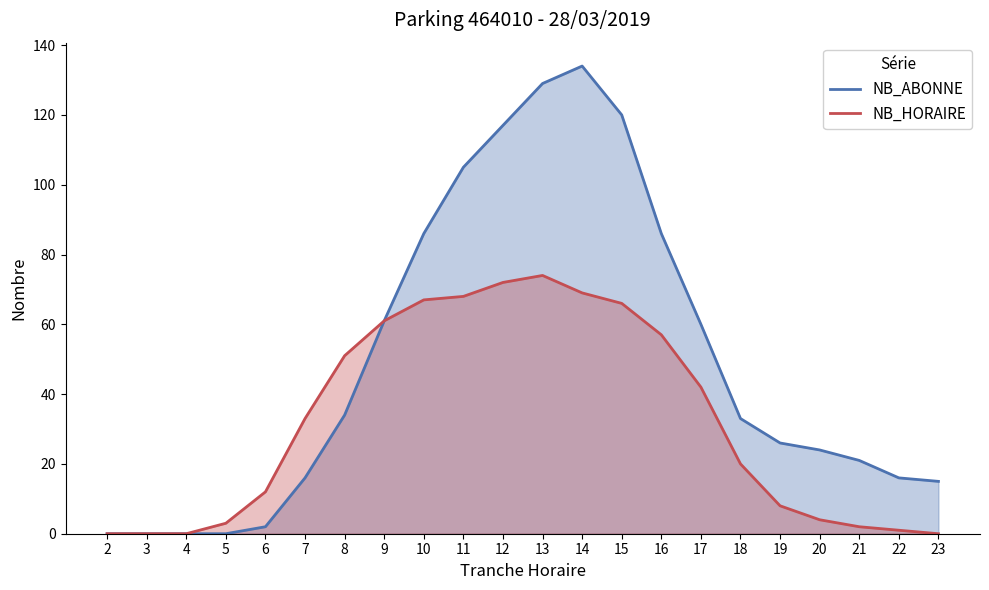

Which series has the largest total across all categories?

NB_ABONNE